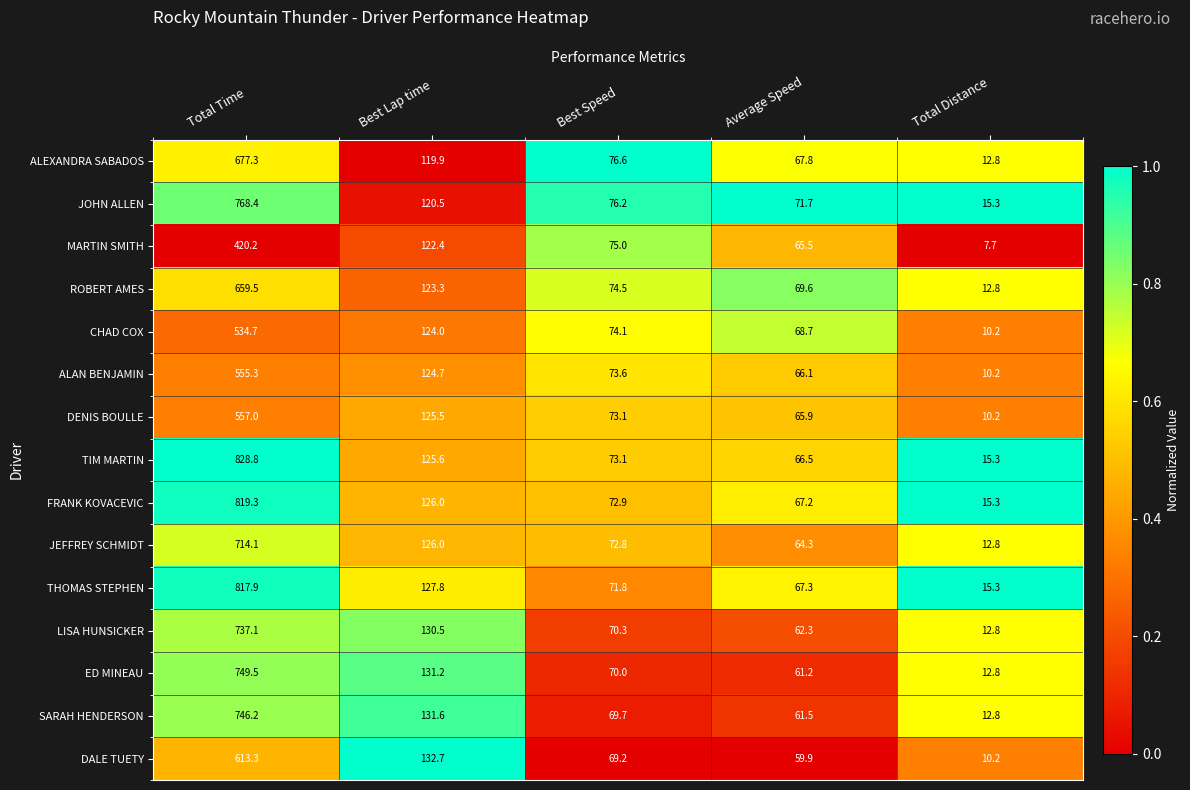

At which label does SARAH HENDERSON first exceed 69?

Total Time